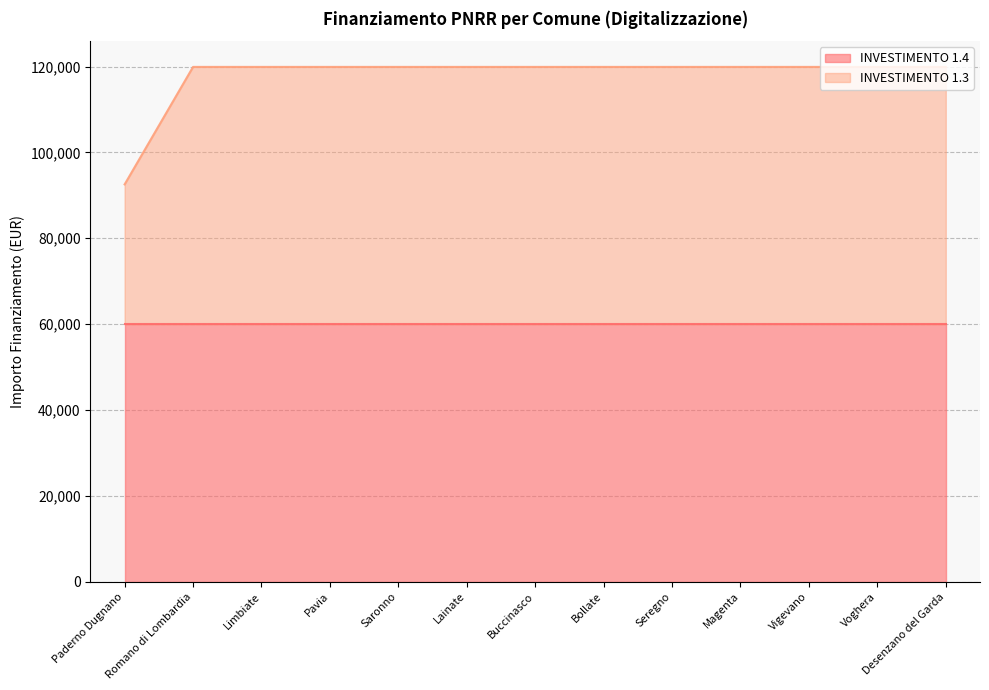

What is the label of the 1st point from the left?

Paderno Dugnano